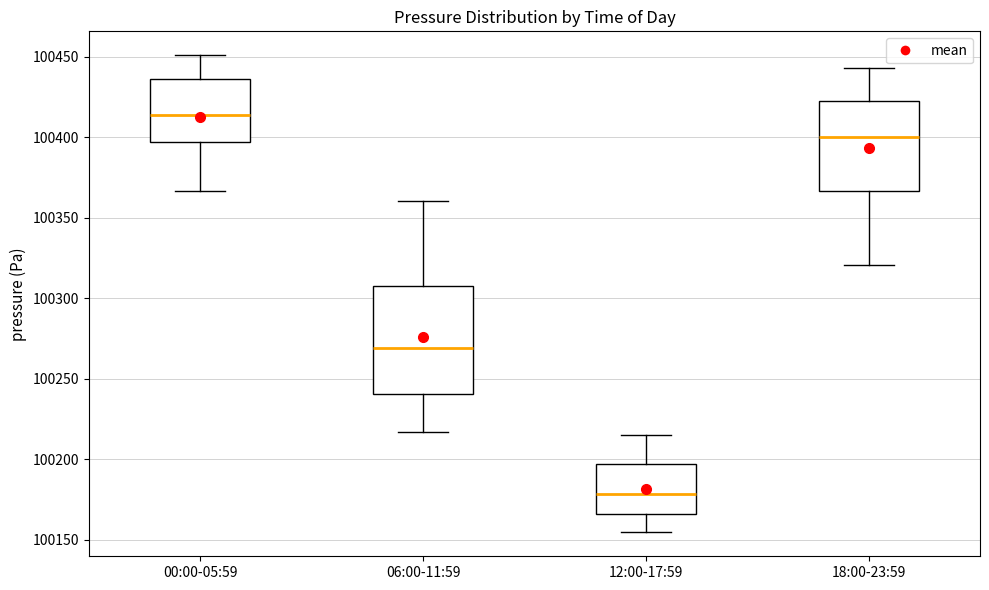

Where does the upper whisker of the box for 00:00-05:59 end on the y-axis? The values are not printed on the chart, so give them approximately, as read against the axis.

100450